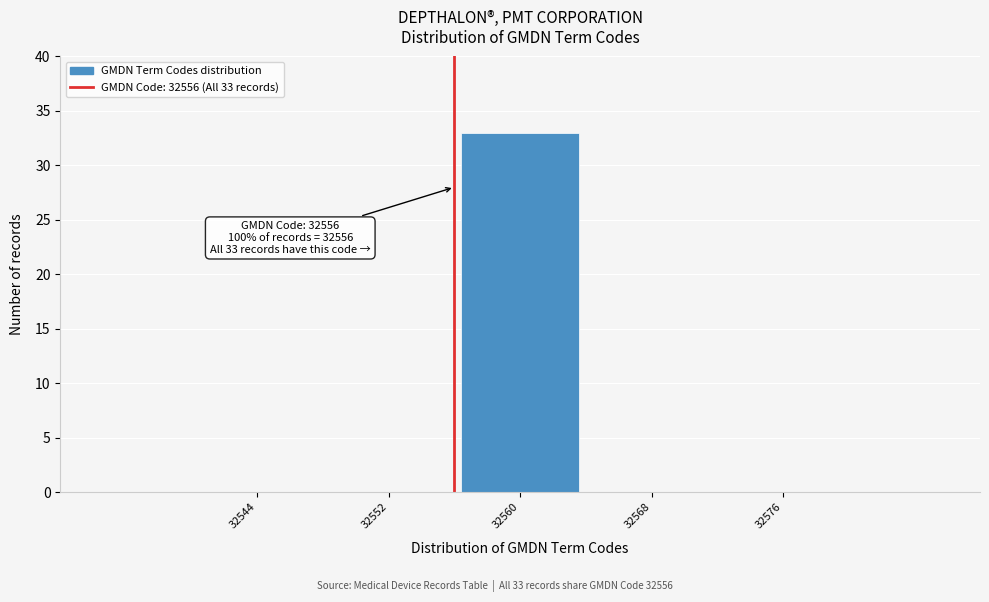

Reading left to right, transcribe all the data shown in this chart.

32544=0	32552=0	32560=33	32568=0	32576=0